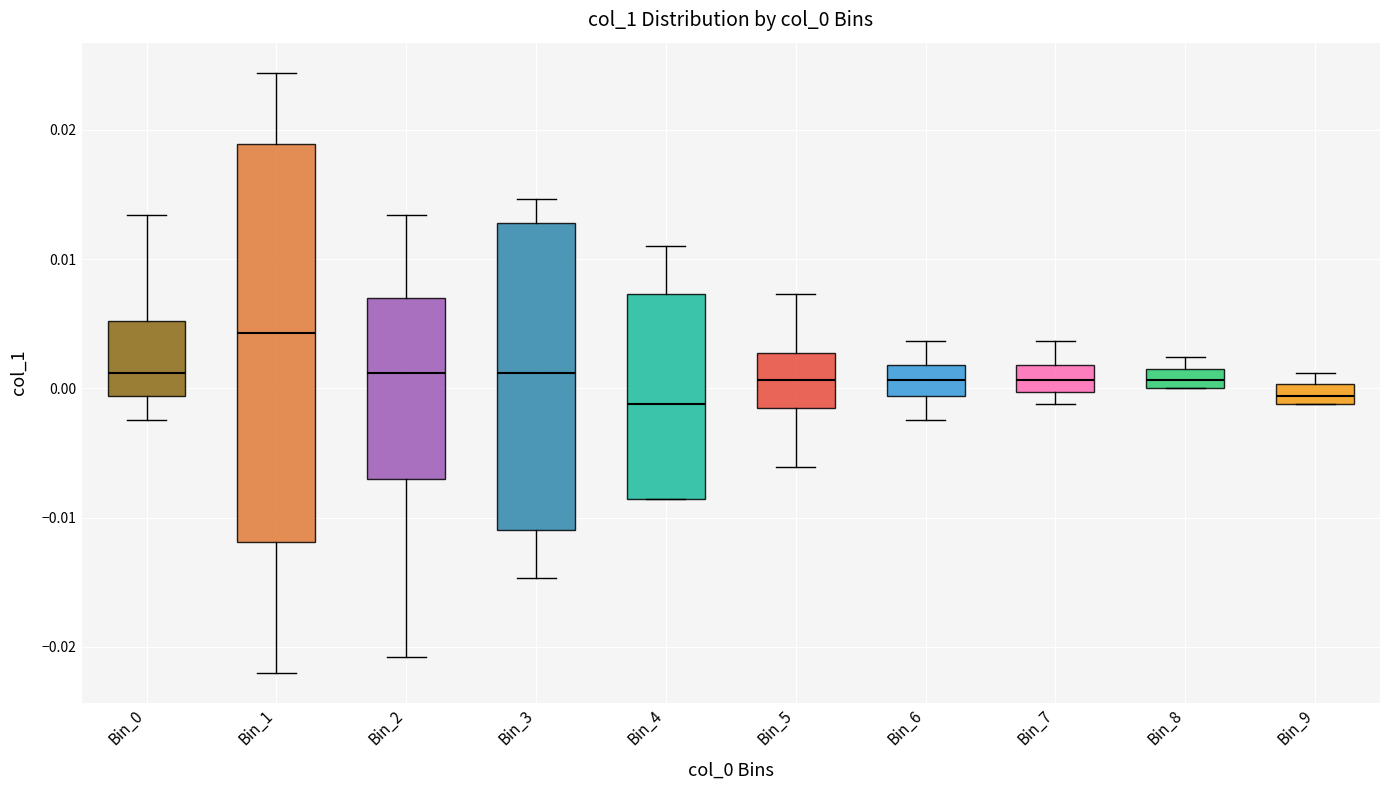

Which box has the highest median line?

Bin_1